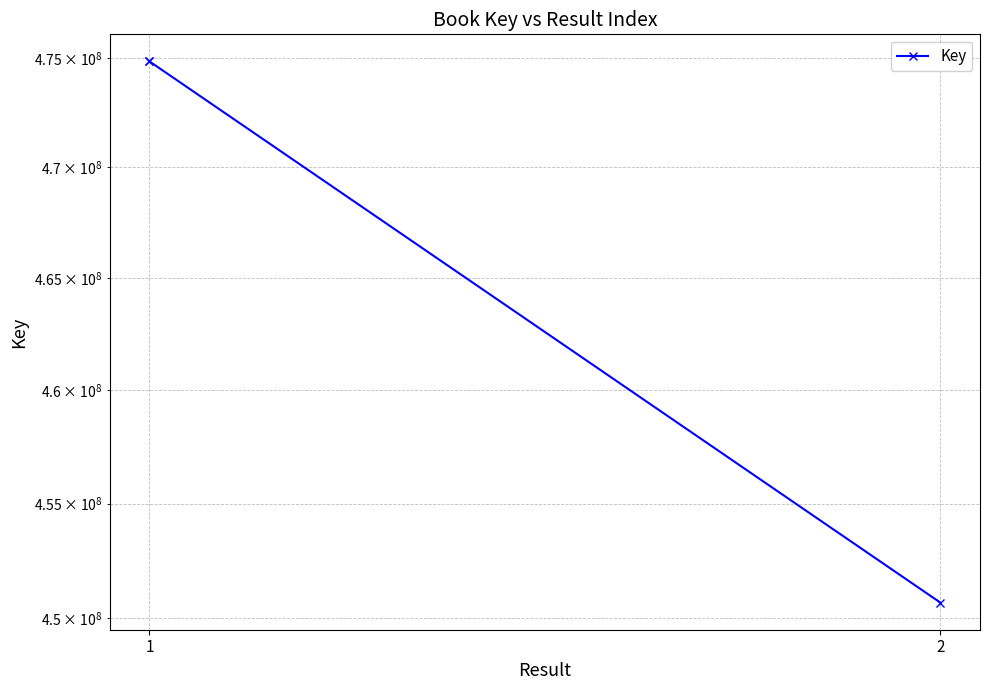

Between 1 and 2, which is larger?

1